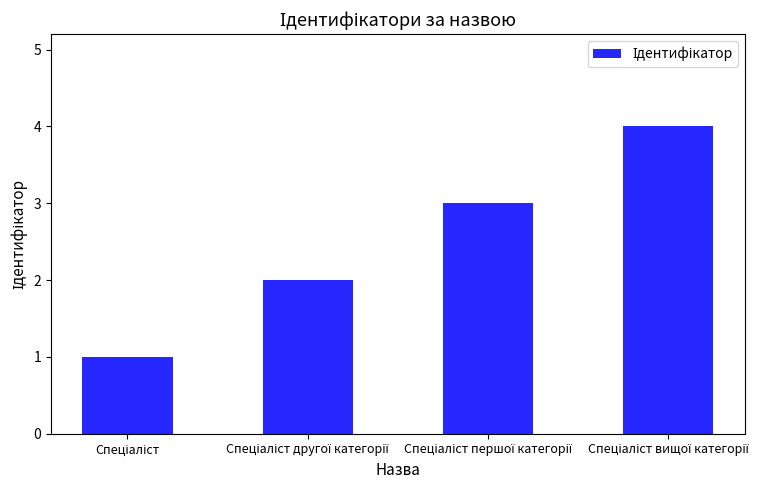

What is the greatest value displayed?

4